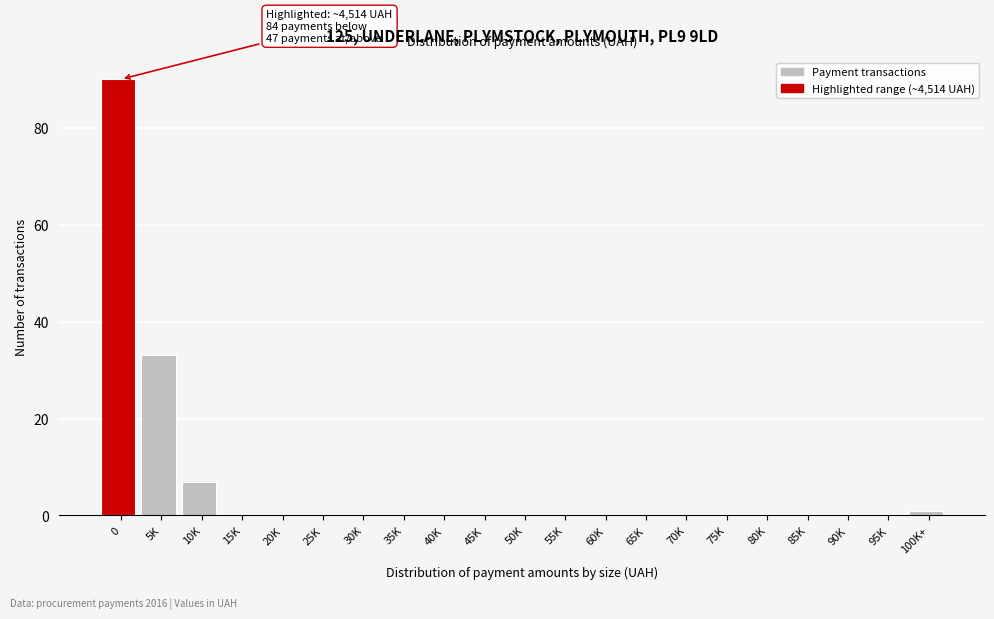

Reading right to left, extract all data points from this chart.

100K+=1	95K=0	90K=0	85K=0	80K=0	75K=0	70K=0	65K=0	60K=0	55K=0	50K=0	45K=0	40K=0	35K=0	30K=0	25K=0	20K=0	15K=0	10K=7	5K=33	0=90